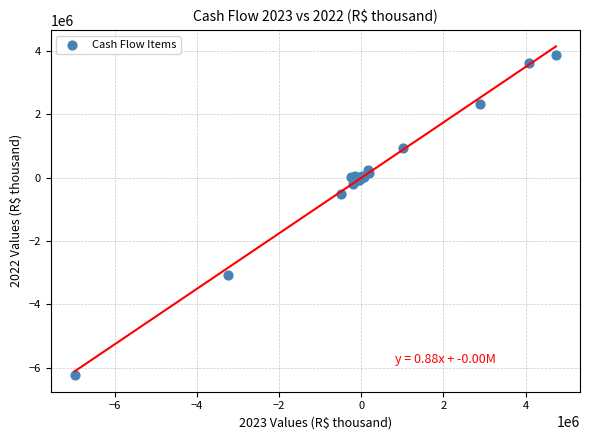

What Y value in the scatter plot is closest to -1182597?

-510887.6